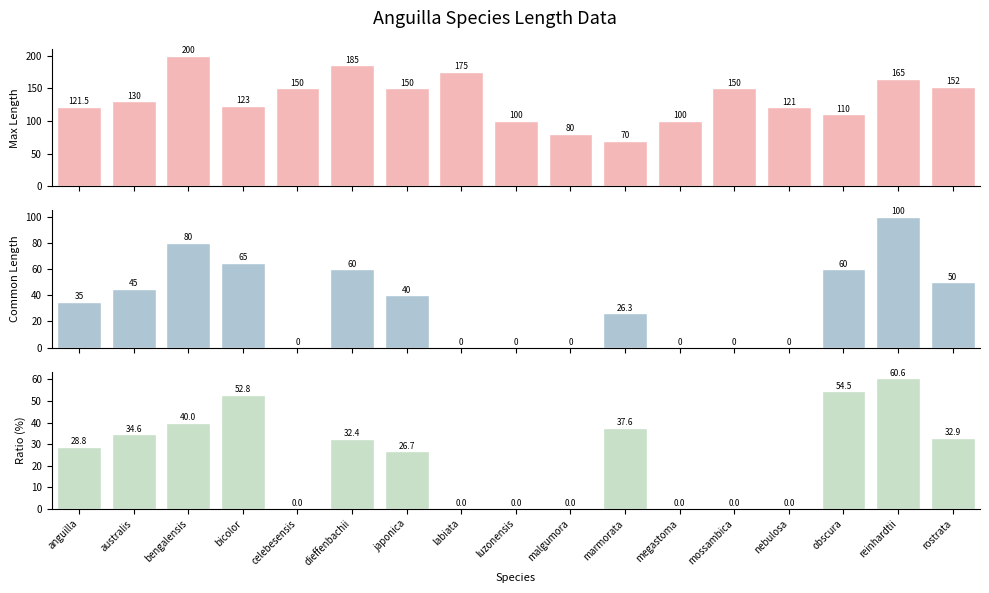

Reading left to right, list all the values displayed in this chart.

Max Length: 121.5	130.0	200.0	123.0	150.0	185.0	150.0	175.0	100.0	80.0	70.0	100.0	150.0	121.0	110.0	165.0	152.0
Common Length: 35.0	45.0	80.0	65.0	0.0	60.0	40.0	0.0	0.0	0.0	26.3	0.0	0.0	0.0	60.0	100.0	50.0
Common/Max Ratio (%): 28.8	34.6	40.0	52.8	0.0	32.4	26.7	0.0	0.0	0.0	37.6	0.0	0.0	0.0	54.5	60.6	32.9